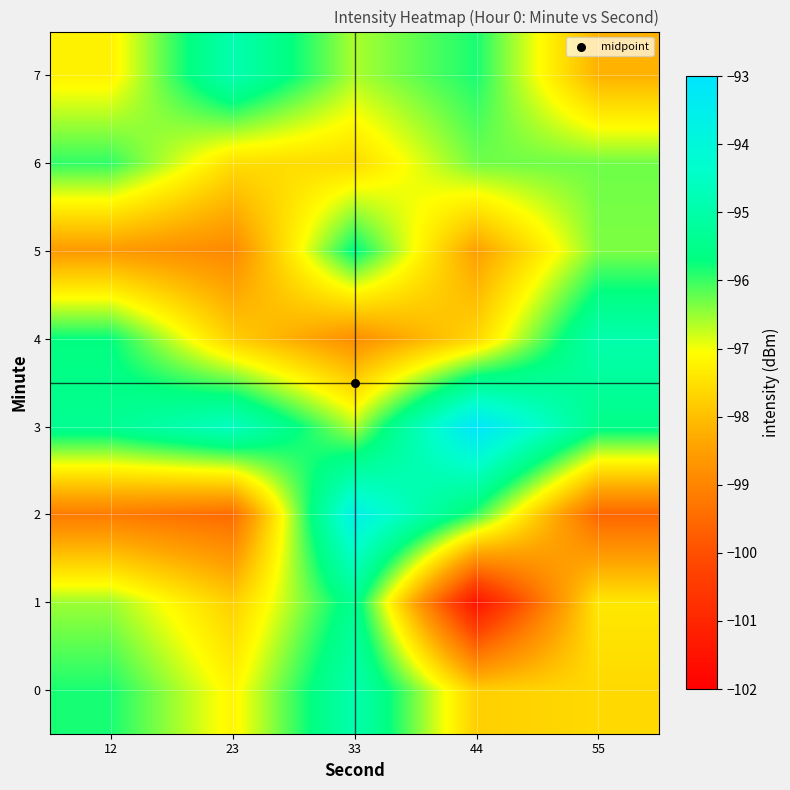

Reading right to left, extract all data points from this chart.

0: 55=-97.6	44=-97.8	33=-94.9	23=-97.2	12=-95.8
1: 55=-97.4	44=-101.5	33=-95.4	23=-97.8	12=-96.5
2: 55=-99.6	44=-96.0	33=-93.6	23=-99.5	12=-99.2
3: 55=-95.5	44=-93.1	33=-96.6	23=-94.6	12=-95.4
4: 55=-94.9	44=-97.7	33=-98.8	23=-97.8	12=-95.7
5: 55=-96.4	44=-98.5	33=-95.6	23=-98.9	12=-98.6
6: 55=-96.3	44=-96.3	33=-97.6	23=-97.5	12=-96.0
7: 55=-98.2	44=-95.8	33=-96.6	23=-94.9	12=-97.2